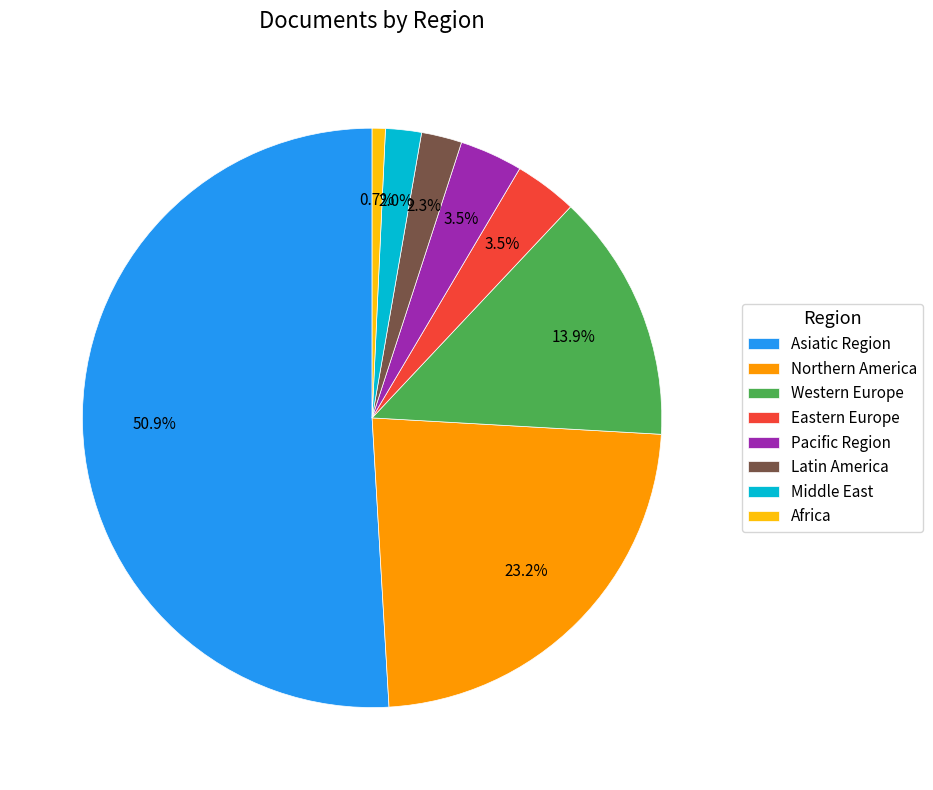

Is it true that Middle East is 11% of the pie?

False